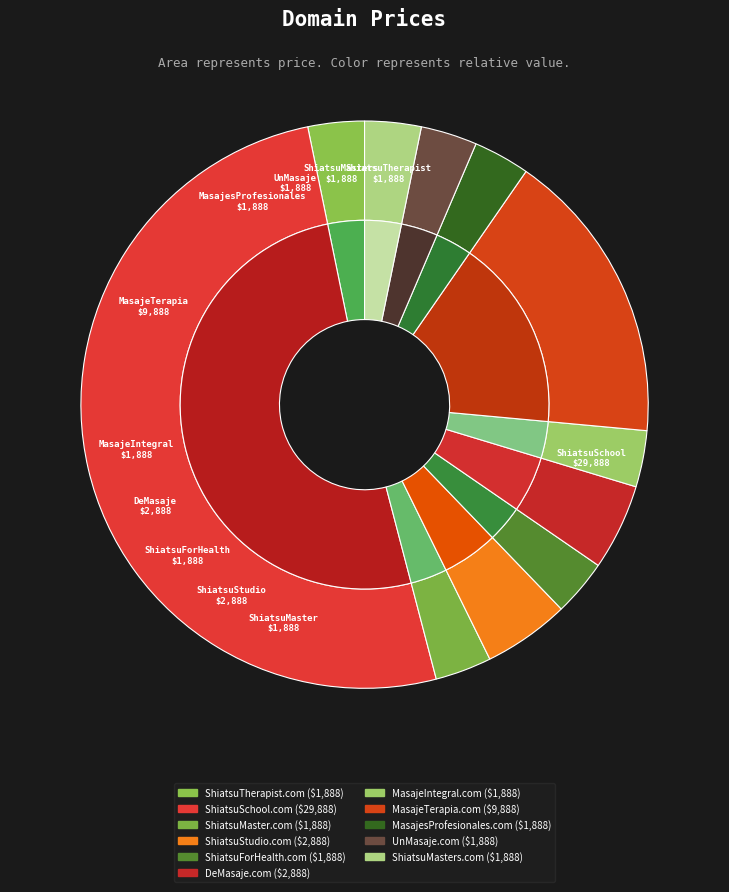

Does any single category account for the majority?

Yes